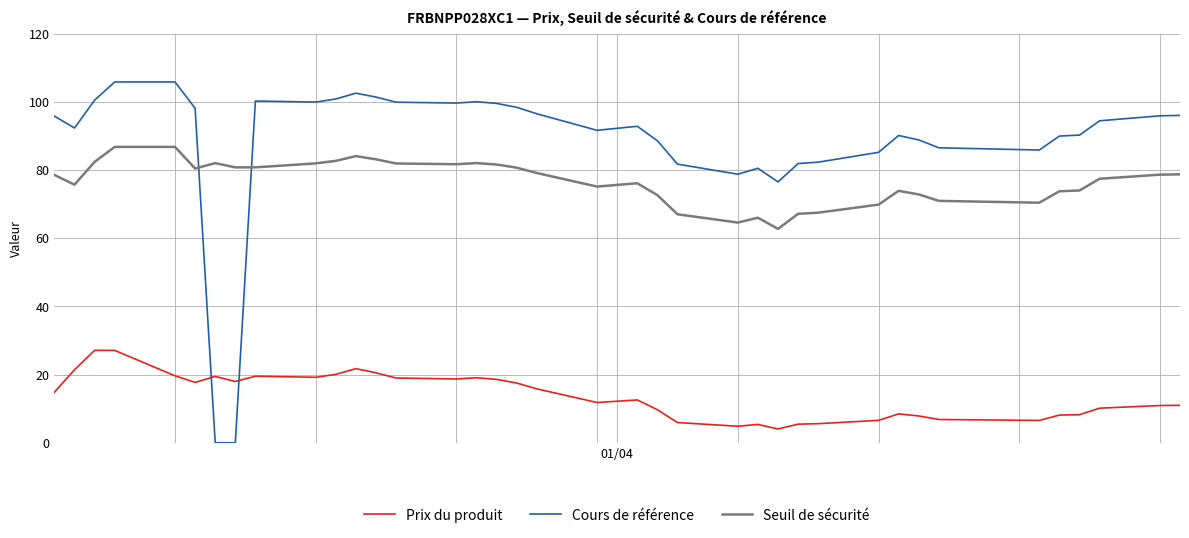

What is the difference between the maximum and minimum values in the Prix du produit series?

23.1